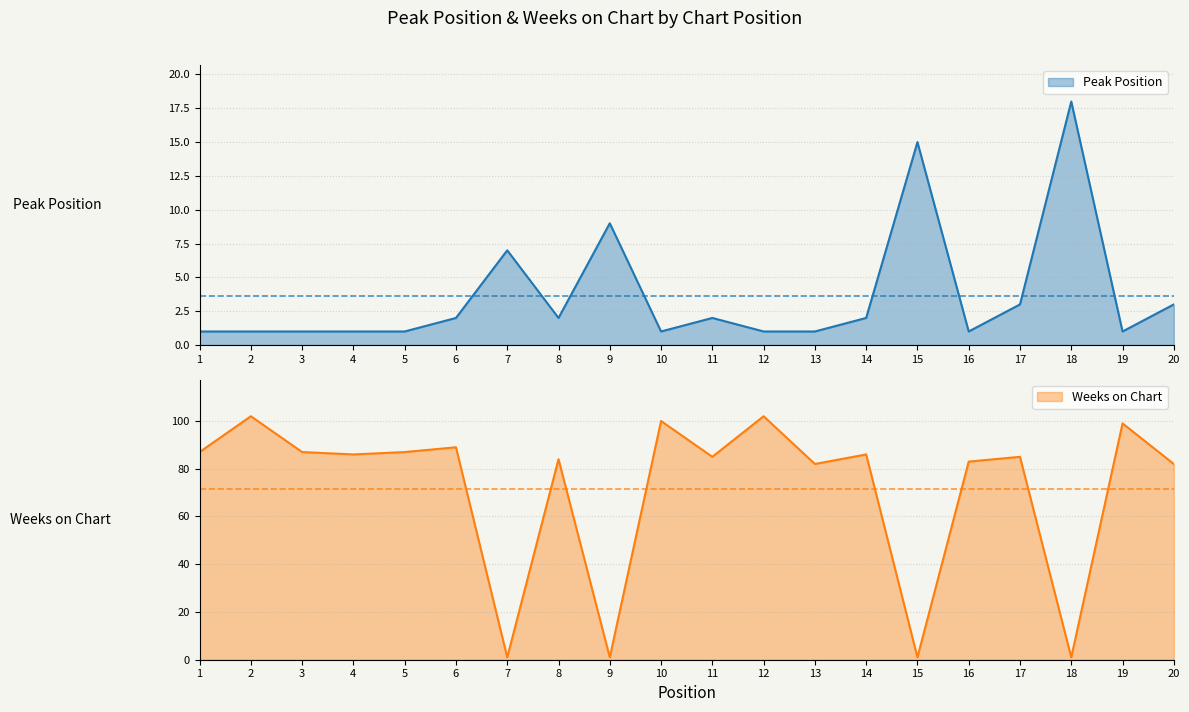

What is the value of the Peak Position point at the 8th from the left?

2